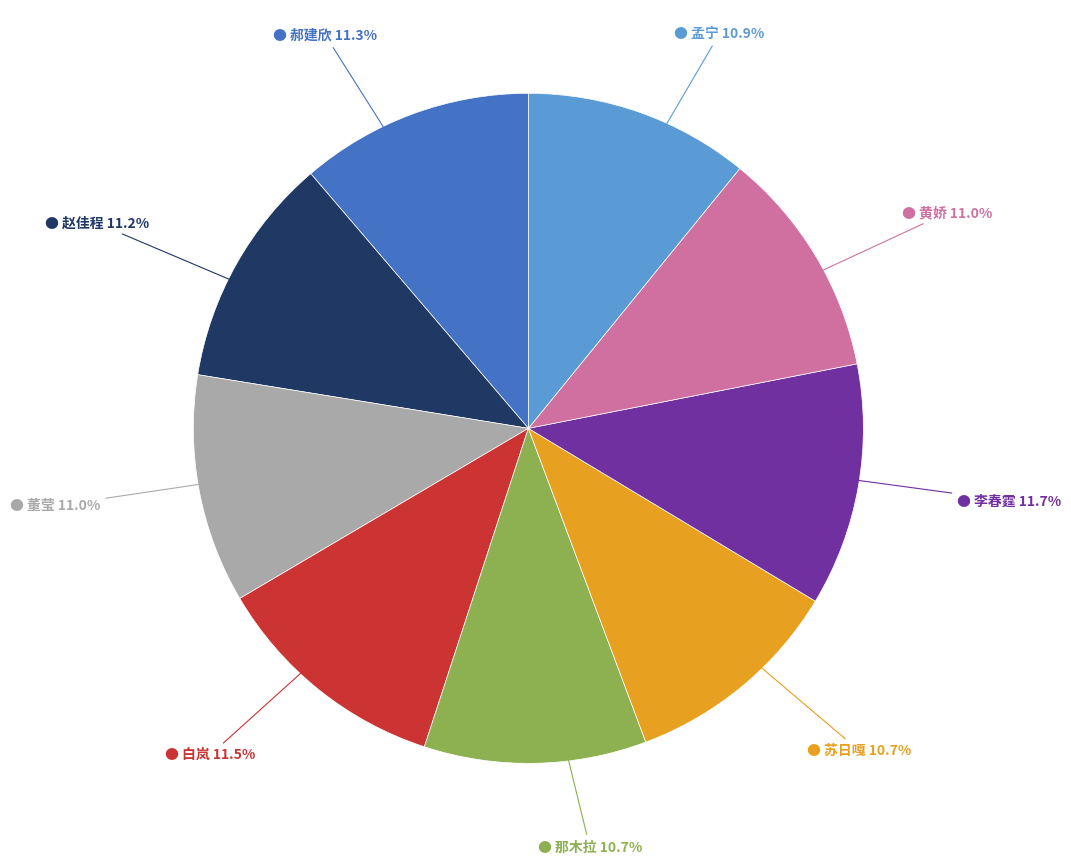

Does any single category account for the majority?

No